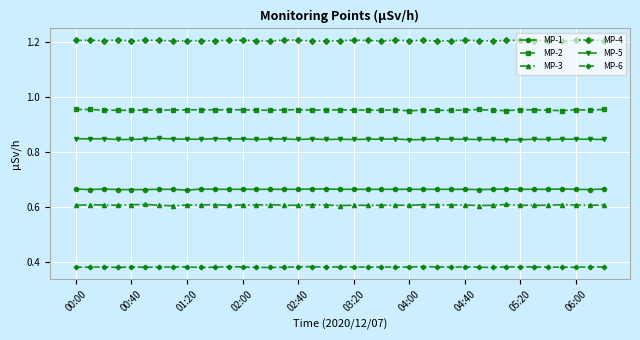

What is the value of the MP-4 point at the 31st from the left?

1.2